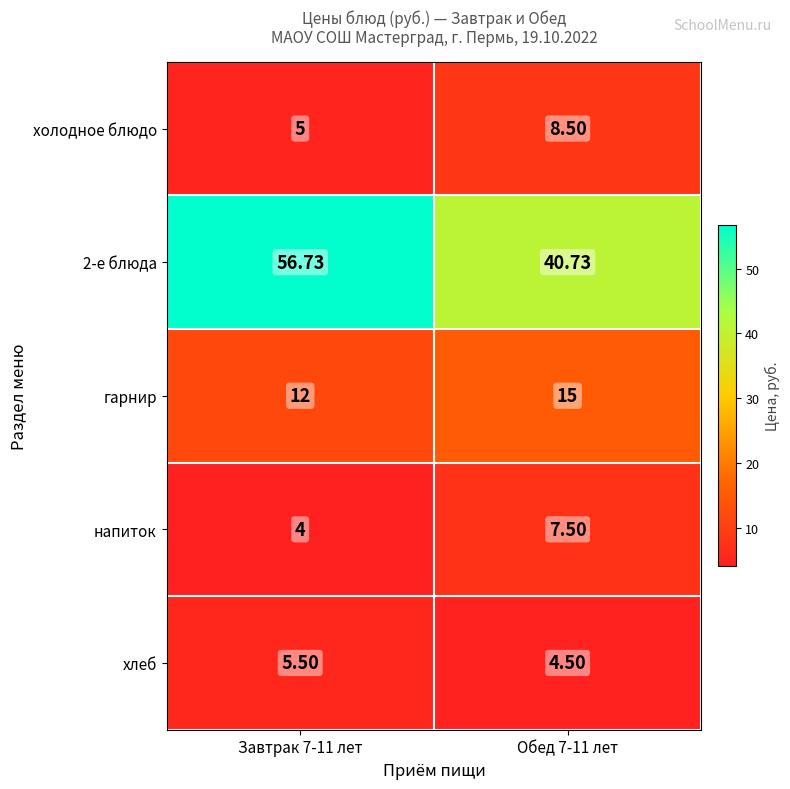

How many values in the 2-е блюда series exceed 56?

1